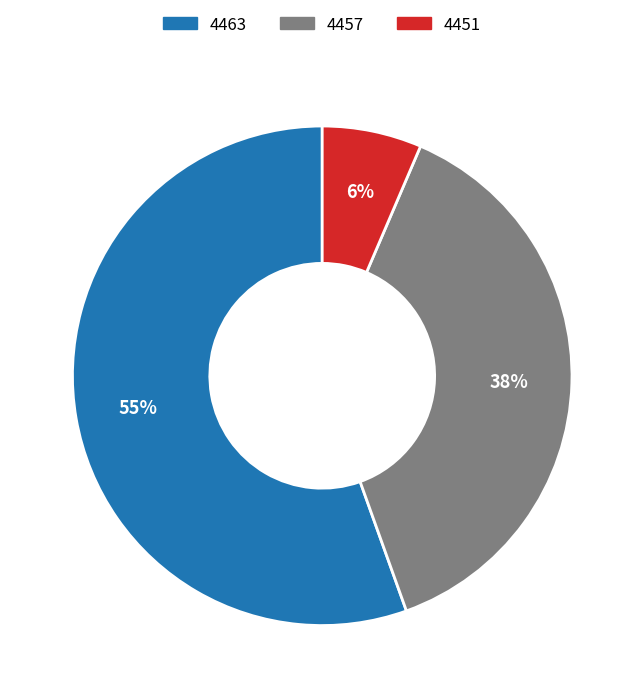

The 4463 slice represents 55% of the pie. True or false?

True